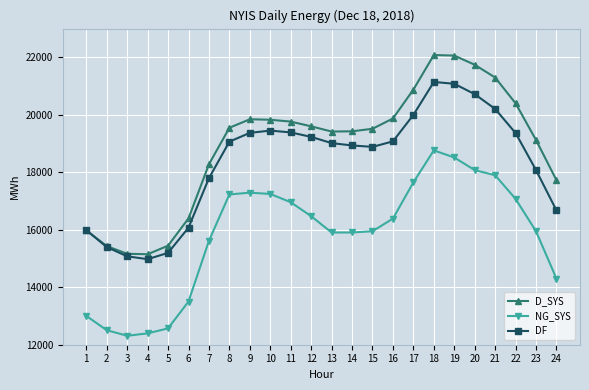

At which label is DF closest to 18059?

23